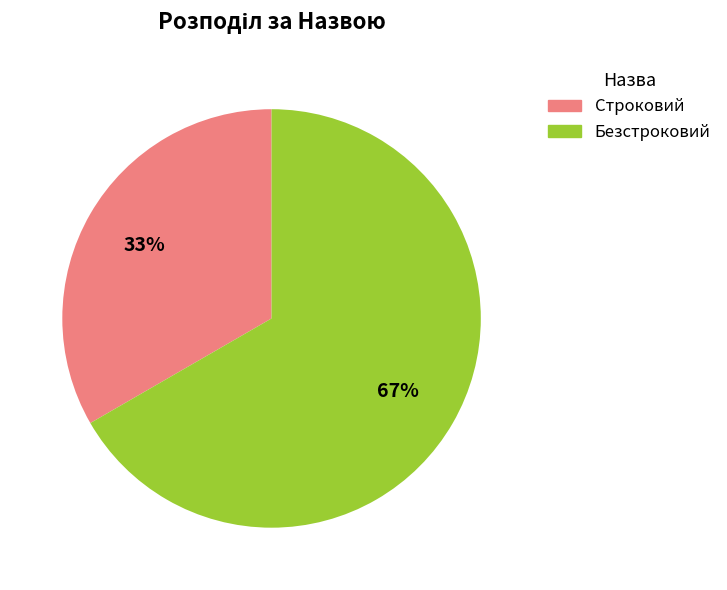

Combined, do Строковий and Безстроковий account for over 50%?

Yes